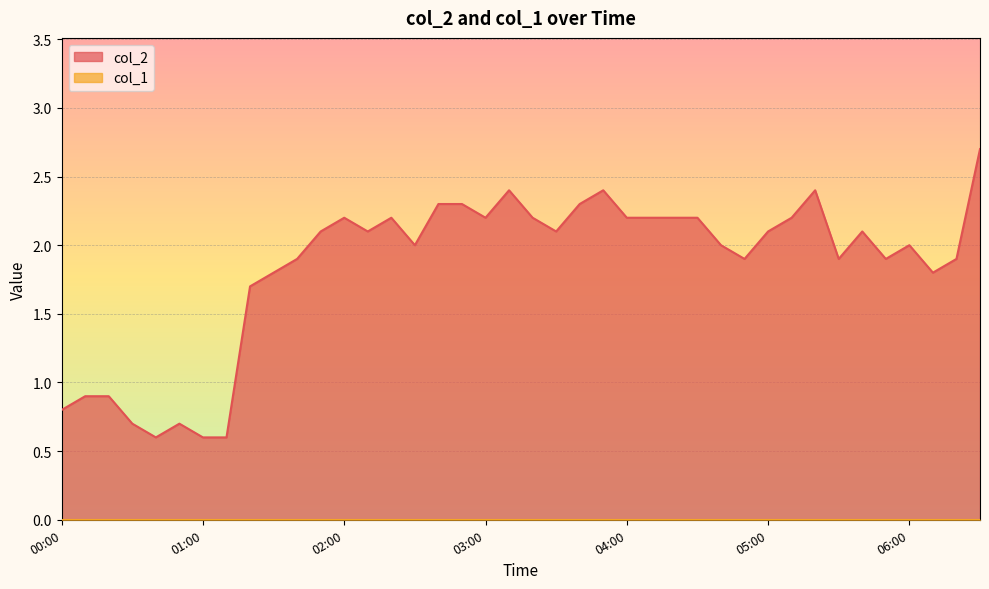

Rank the categories by value from lowest to highest.

00:40, 01:00, 01:10, 00:30, 00:50, 00:00, 00:10, 00:20, 01:20, 01:30, 06:10, 01:40, 04:50, 05:30, 05:50, 06:20, 02:30, 04:40, 06:00, 01:50, 02:10, 03:30, 05:00, 05:40, 02:00, 02:20, 03:00, 03:20, 04:00, 04:10, 04:20, 04:30, 05:10, 02:40, 02:50, 03:40, 03:10, 03:50, 05:20, 06:30